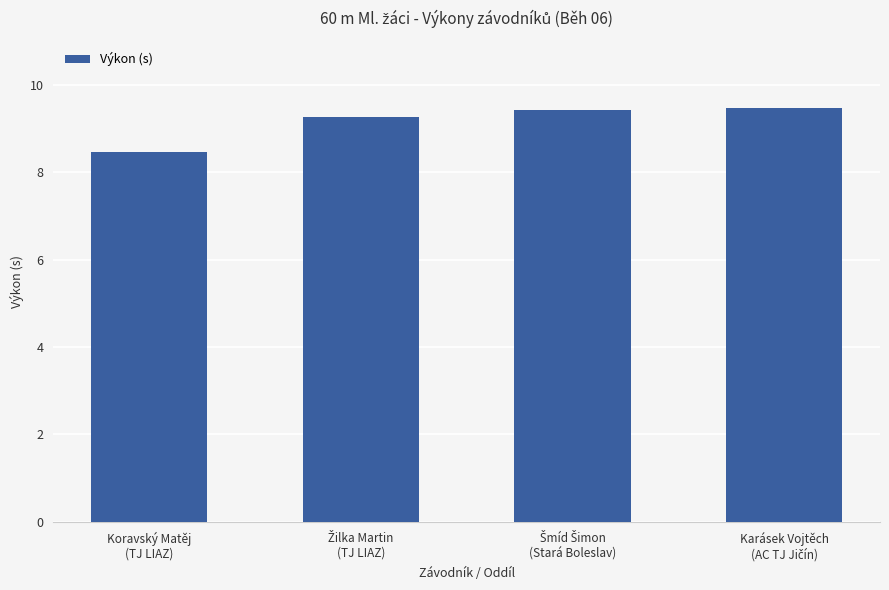

How many values are below 9?

1